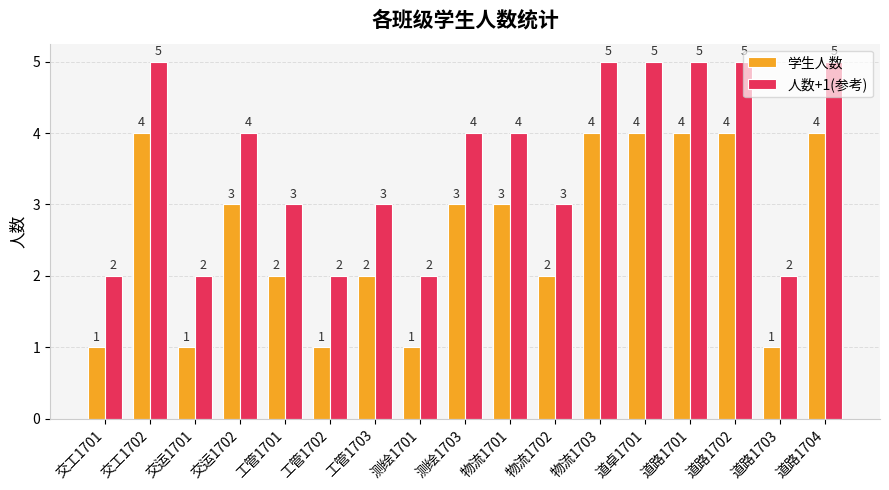

How many groups of bars are there?

17